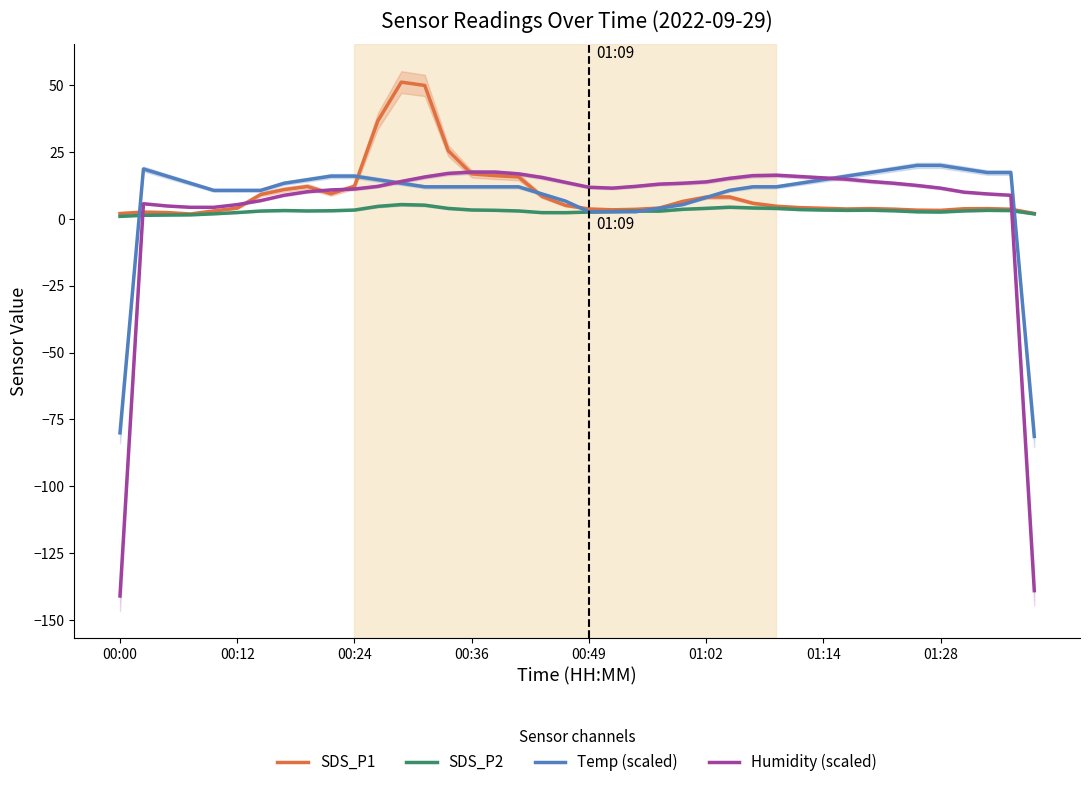

How many times do SDS_P1 and Humidity (scaled) cross each other?

6